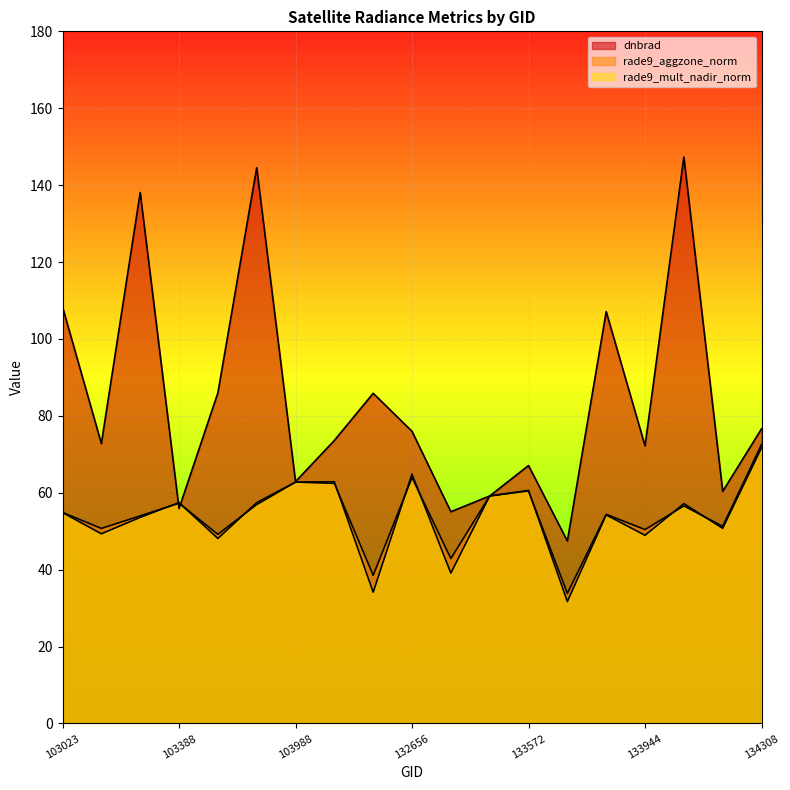

The value of rade9_aggzone_norm at 132835 is 42.9. True or false?

True